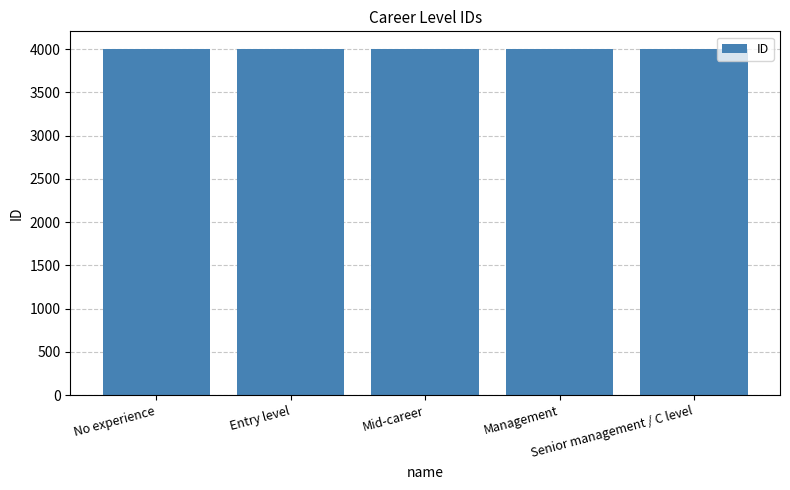

What is the difference between the values at Management and No experience?

3